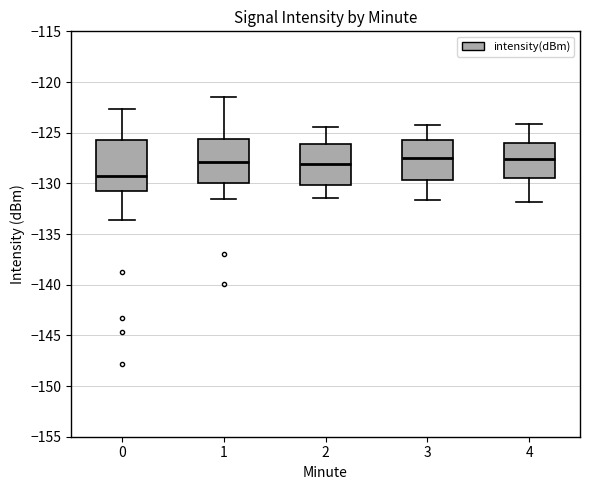

Which box has the lowest median line?

0